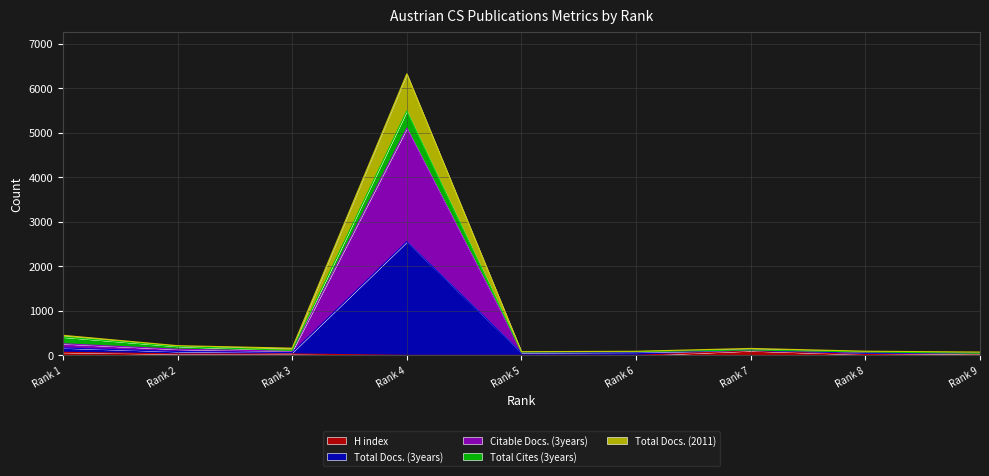

True or false: Total Docs. (3years) and Total Docs. (2011) cross at least once.

False